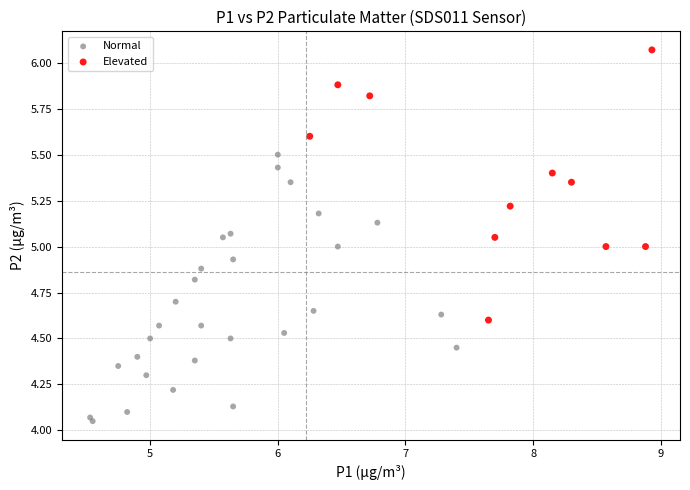

Which series reaches the maximum Y coordinate?

Elevated